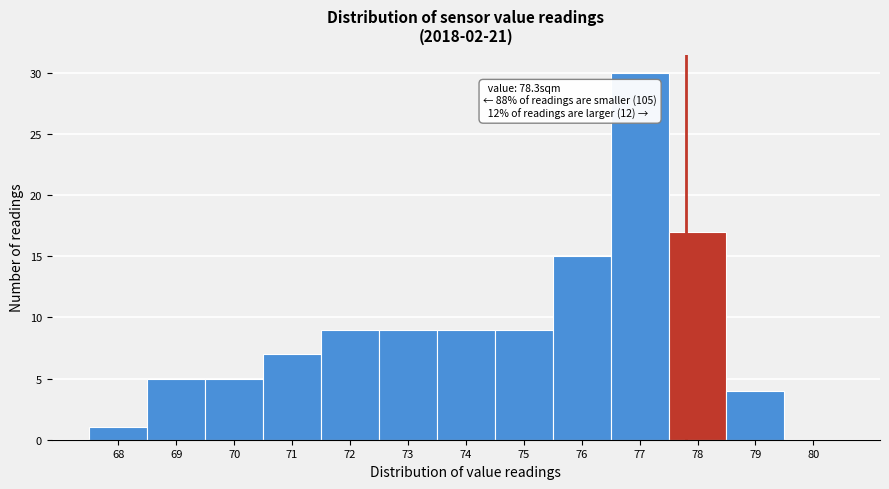

Reading right to left, transcribe all the data shown in this chart.

80=0	79=4	78=17	77=30	76=15	75=9	74=9	73=9	72=9	71=7	70=5	69=5	68=1